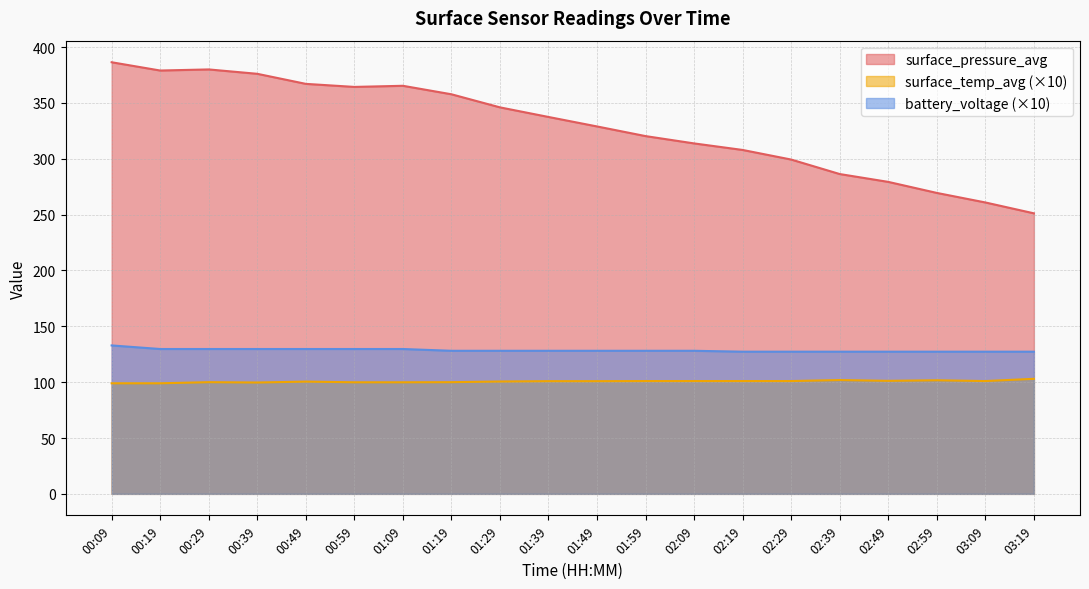

What is the label of the 8th point from the right?

02:09